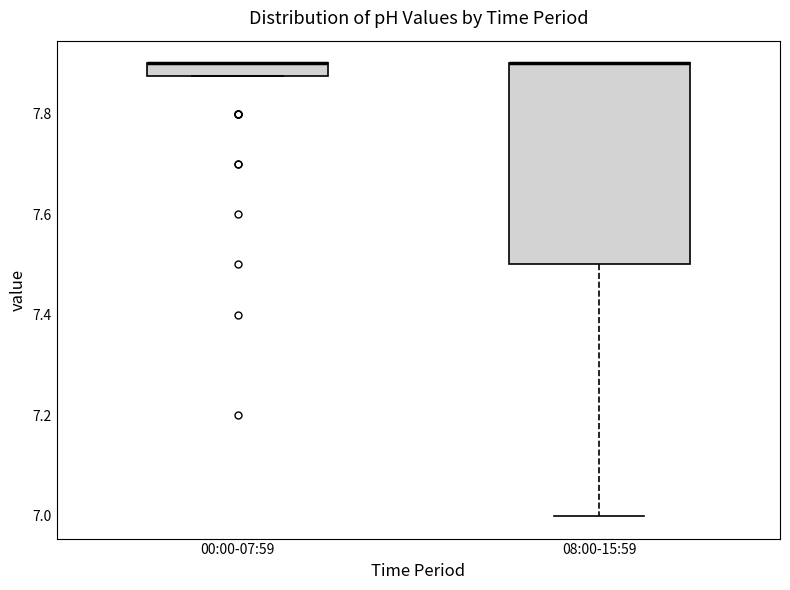

Where does the lower whisker of the box for 08:00-15:59 end on the y-axis? The values are not printed on the chart, so give them approximately, as read against the axis.

7.00